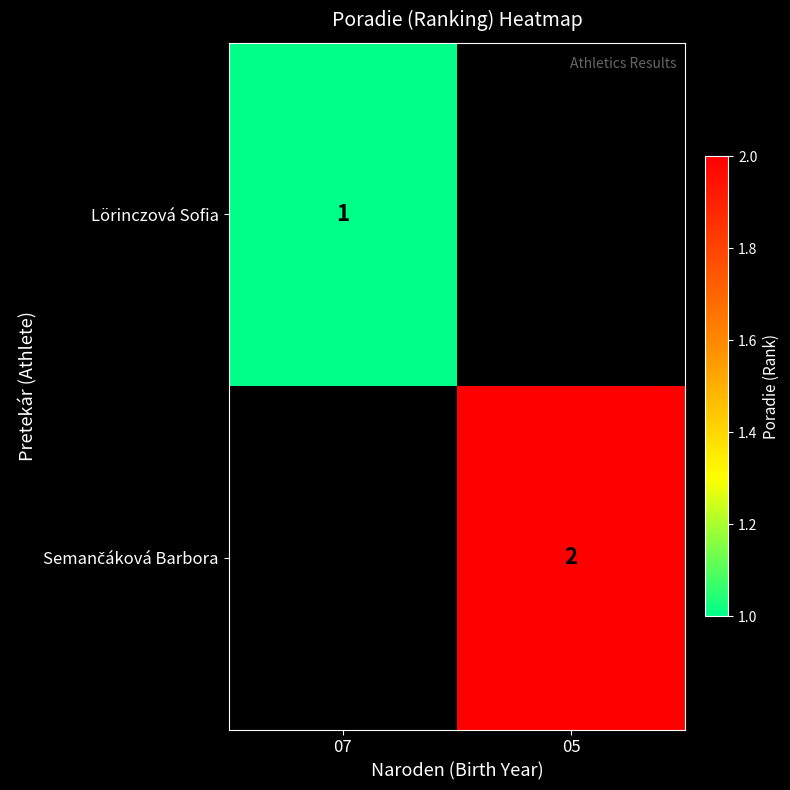

Which has a higher value, 07 or 05?

05